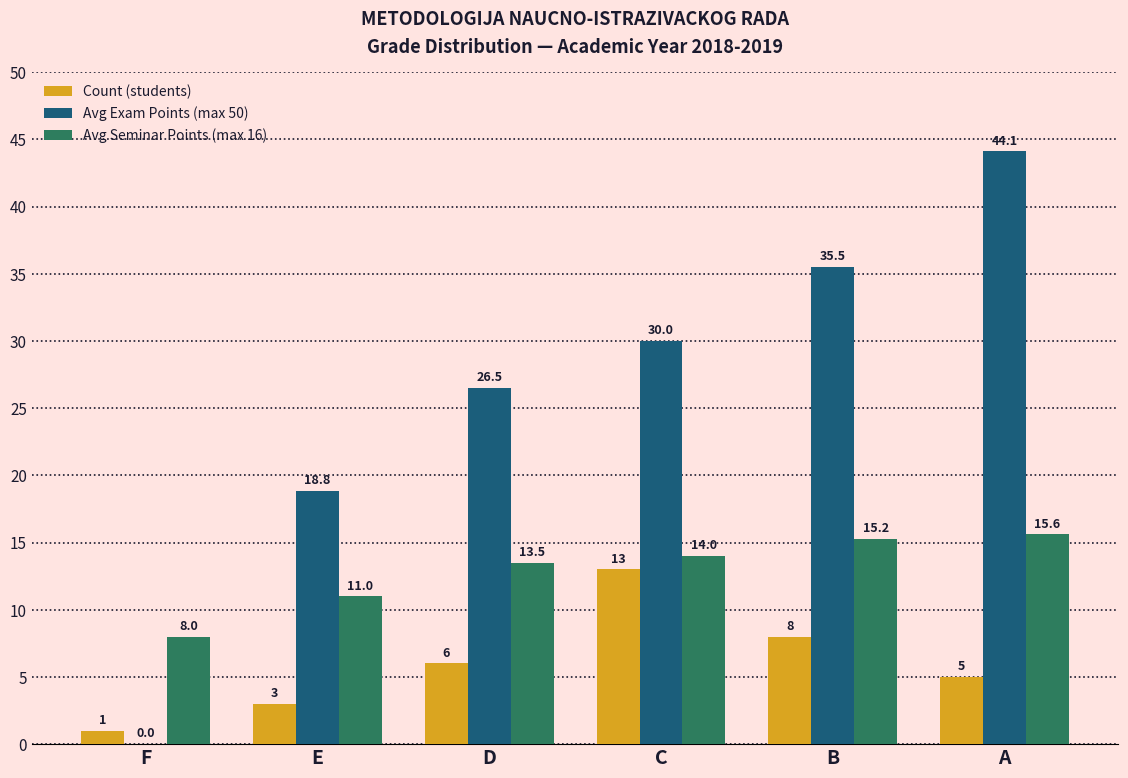

What is the total value across all series at E?

32.8